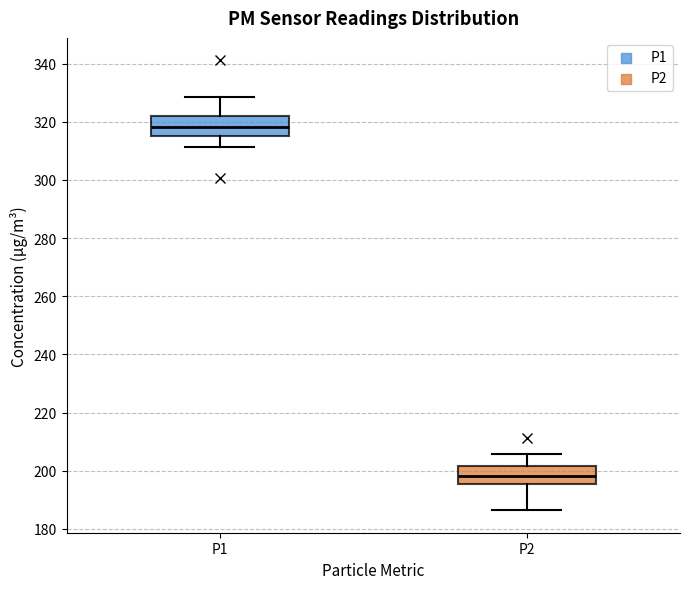

Which box has the highest median line?

P1